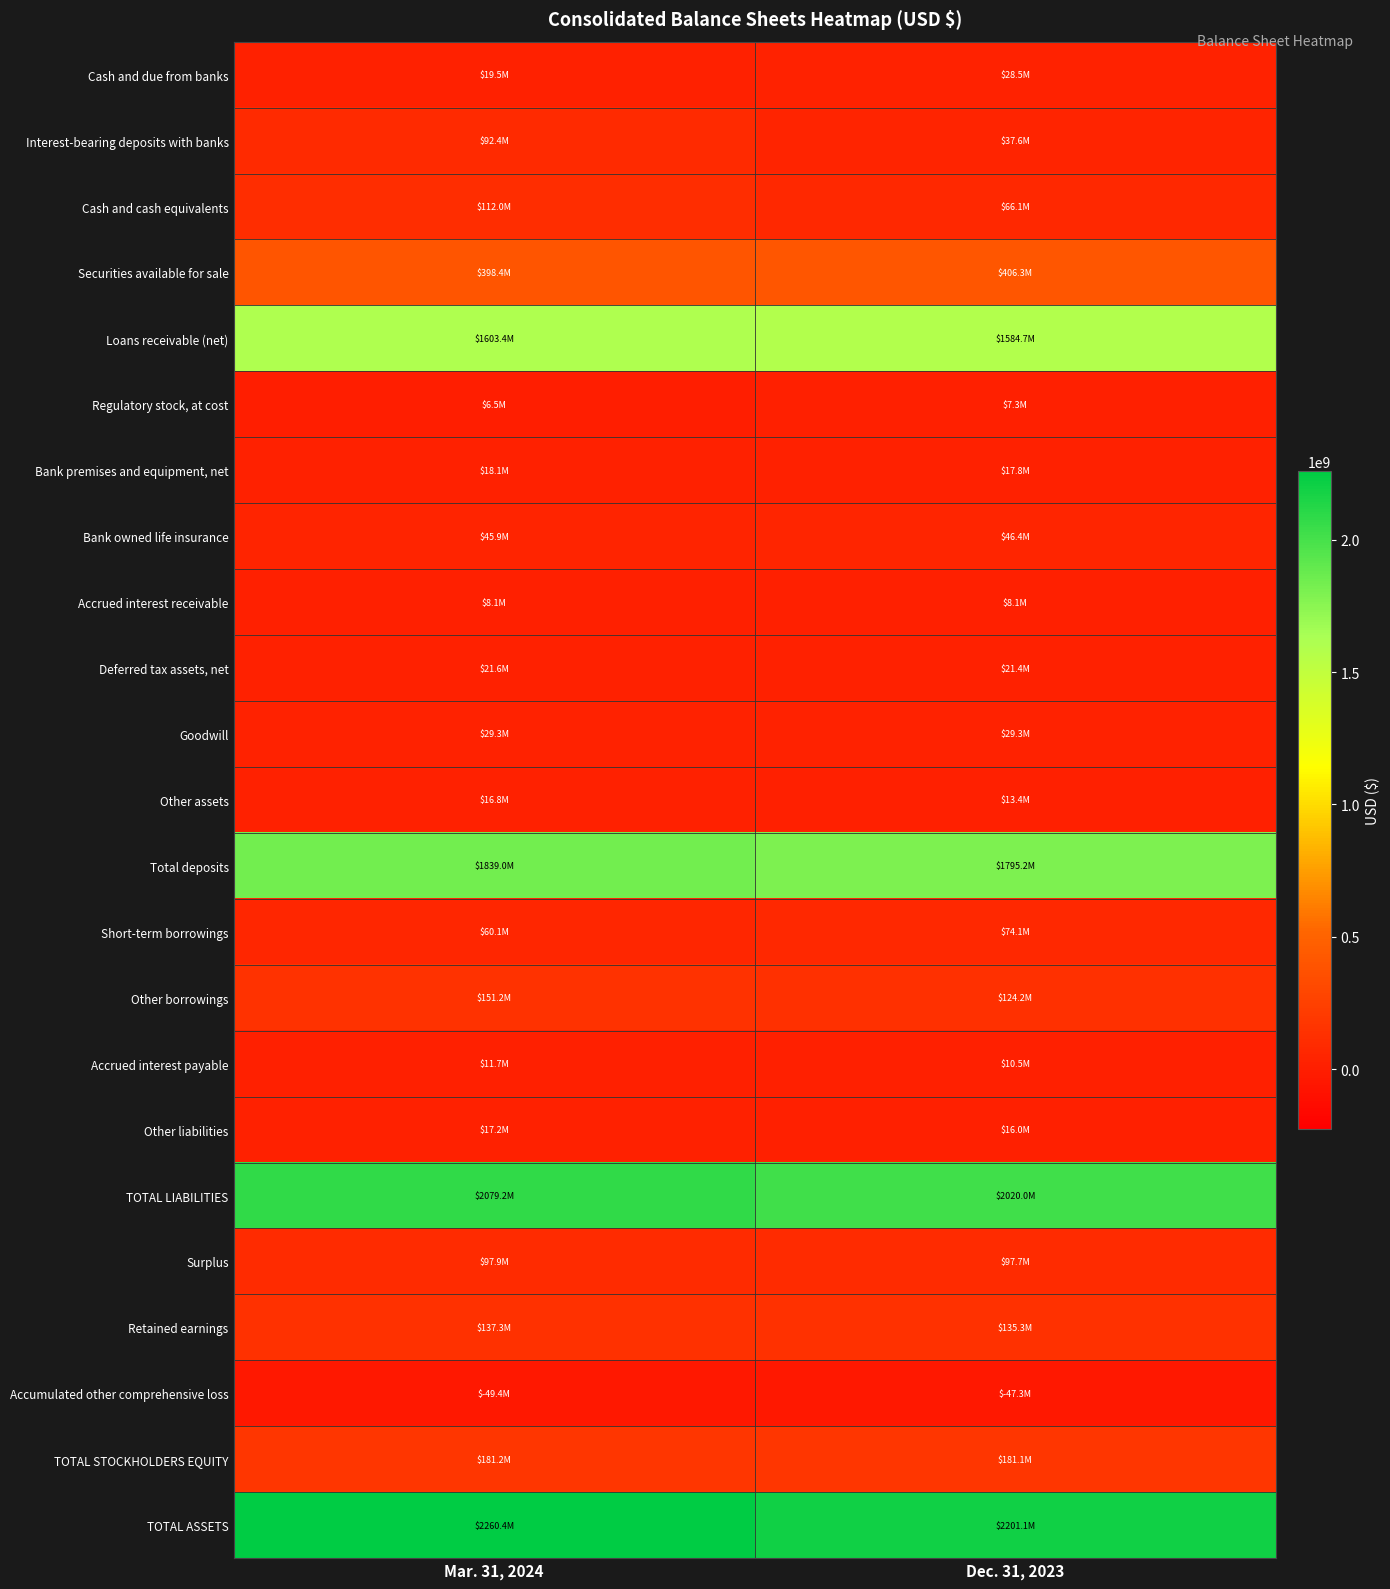

Reading left to right, transcribe all the data shown in this chart.

Cash and due from banks: Mar. 31, 2024=19519000	Dec. 31, 2023=28533000
Interest-bearing deposits with banks: Mar. 31, 2024=92444000	Dec. 31, 2023=37587000
Cash and cash equivalents: Mar. 31, 2024=111963000	Dec. 31, 2023=66120000
Securities available for sale: Mar. 31, 2024=398374000	Dec. 31, 2023=406259000
Loans receivable (net): Mar. 31, 2024=1603428000	Dec. 31, 2023=1584650000
Regulatory stock, at cost: Mar. 31, 2024=6545000	Dec. 31, 2023=7318000
Bank premises and equipment, net: Mar. 31, 2024=18057000	Dec. 31, 2023=17838000
Bank owned life insurance: Mar. 31, 2024=45869000	Dec. 31, 2023=46439000
Accrued interest receivable: Mar. 31, 2024=8135000	Dec. 31, 2023=8123000
Deferred tax assets, net: Mar. 31, 2024=21642000	Dec. 31, 2023=21353000
Goodwill: Mar. 31, 2024=29266000	Dec. 31, 2023=29266000
Other assets: Mar. 31, 2024=16845000	Dec. 31, 2023=13395000
Total deposits: Mar. 31, 2024=1838998000	Dec. 31, 2023=1795159000
Short-term borrowings: Mar. 31, 2024=60055000	Dec. 31, 2023=74076000
Other borrowings: Mar. 31, 2024=151179000	Dec. 31, 2023=124236000
Accrued interest payable: Mar. 31, 2024=11737000	Dec. 31, 2023=10510000
Other liabilities: Mar. 31, 2024=17241000	Dec. 31, 2023=16028000
TOTAL LIABILITIES: Mar. 31, 2024=2079210000	Dec. 31, 2023=2020009000
Surplus: Mar. 31, 2024=97893000	Dec. 31, 2023=97700000
Retained earnings: Mar. 31, 2024=137285000	Dec. 31, 2023=135284000
Accumulated other comprehensive loss: Mar. 31, 2024=-49399000	Dec. 31, 2023=-47348000
TOTAL STOCKHOLDERS EQUITY: Mar. 31, 2024=181213000	Dec. 31, 2023=181070000
TOTAL ASSETS: Mar. 31, 2024=2260423000	Dec. 31, 2023=2201079000